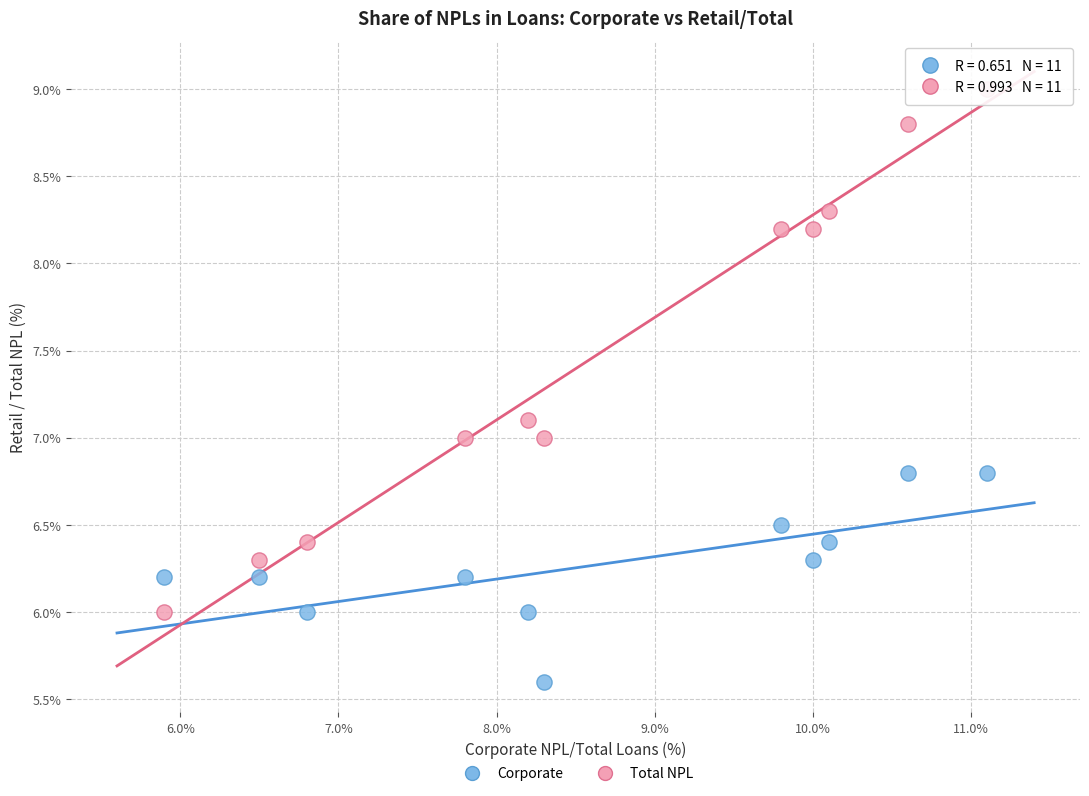

Across all data points, what is the range of X values (max minus min)?

5.2